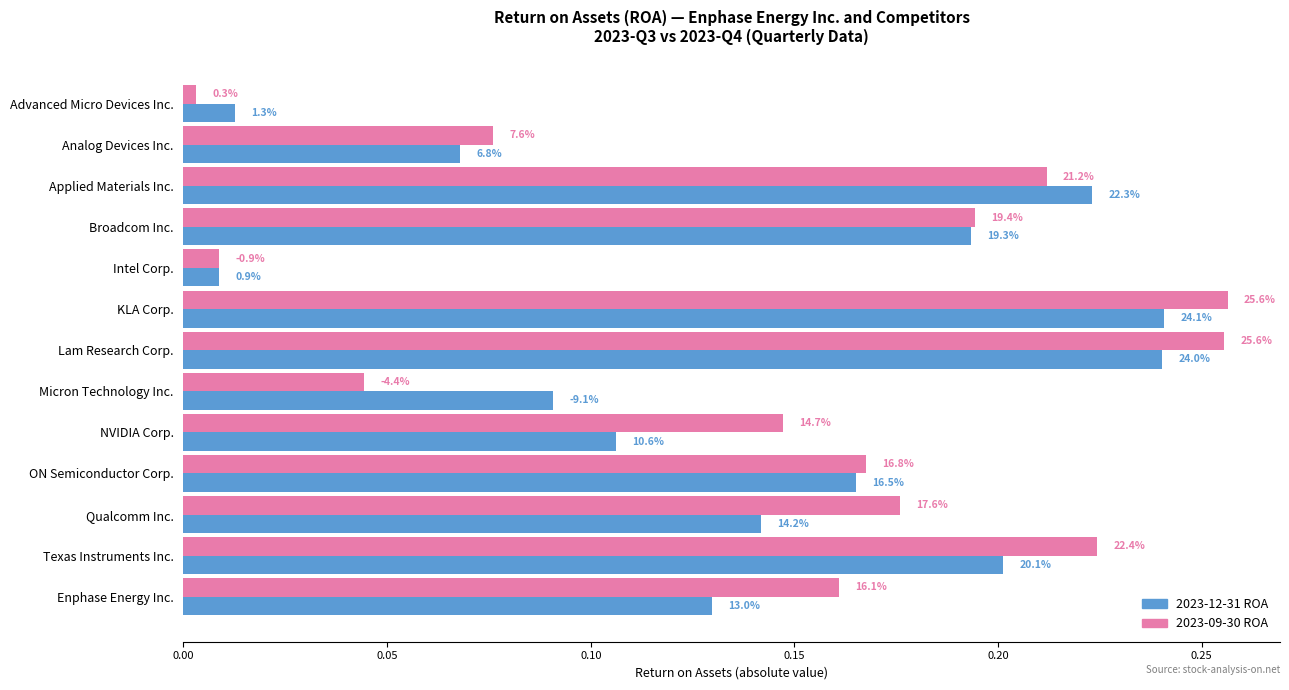

What are all the series names shown in the legend?

2023-12-31 ROA, 2023-09-30 ROA